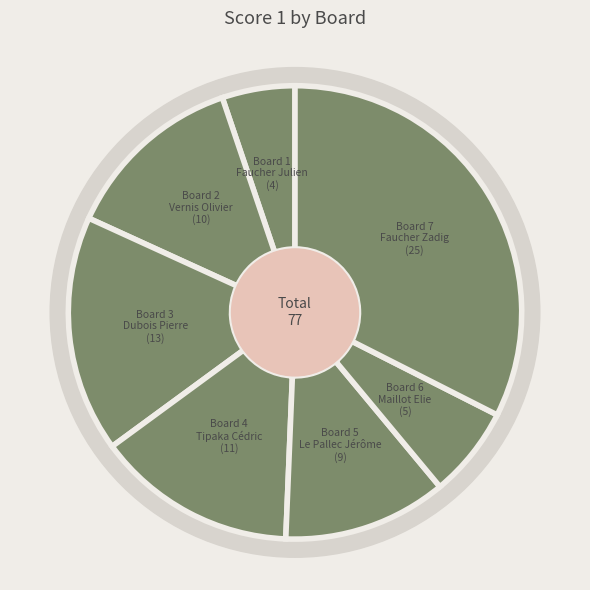

What portion of the pie excludes 3?

83.1%